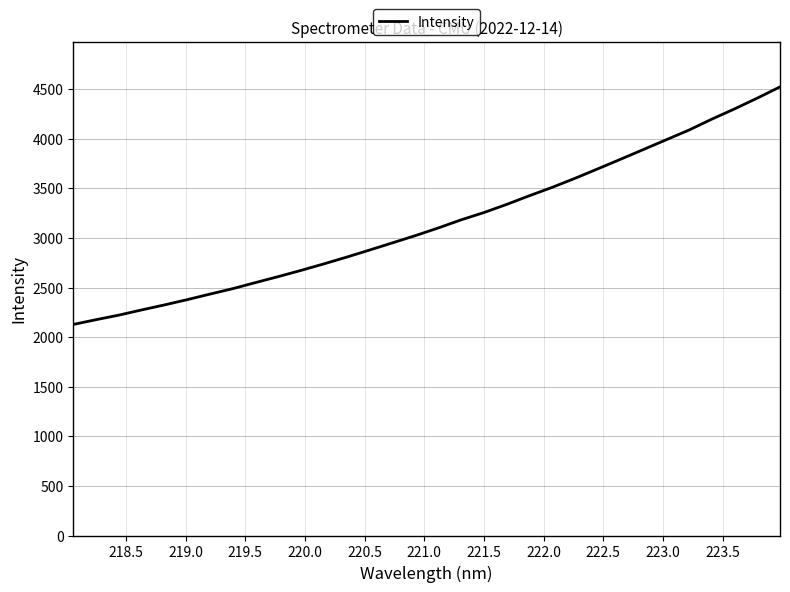

What is the sum of all values?

100952.2